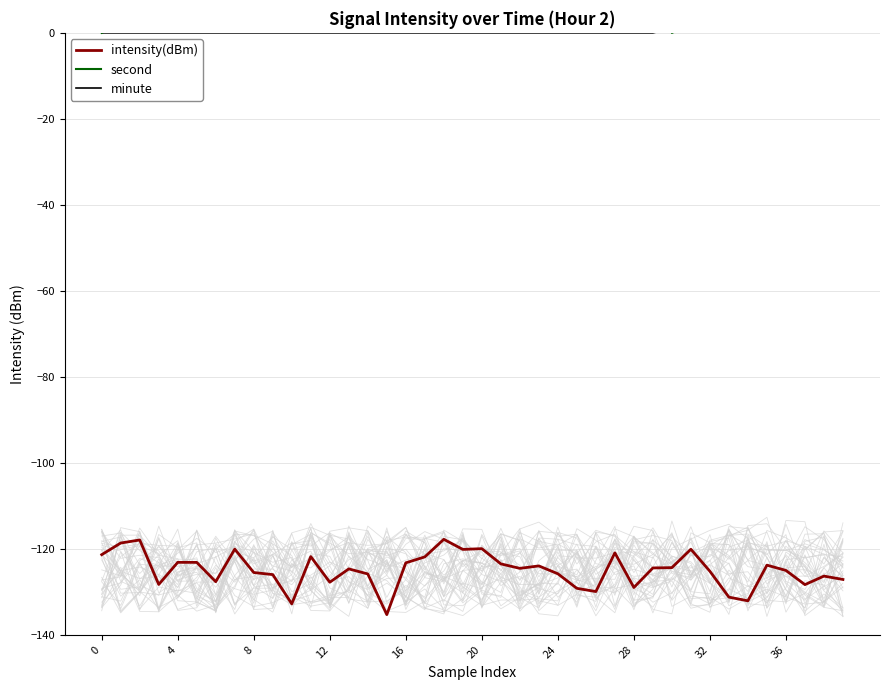

What is the sum of all minute values?

10.0